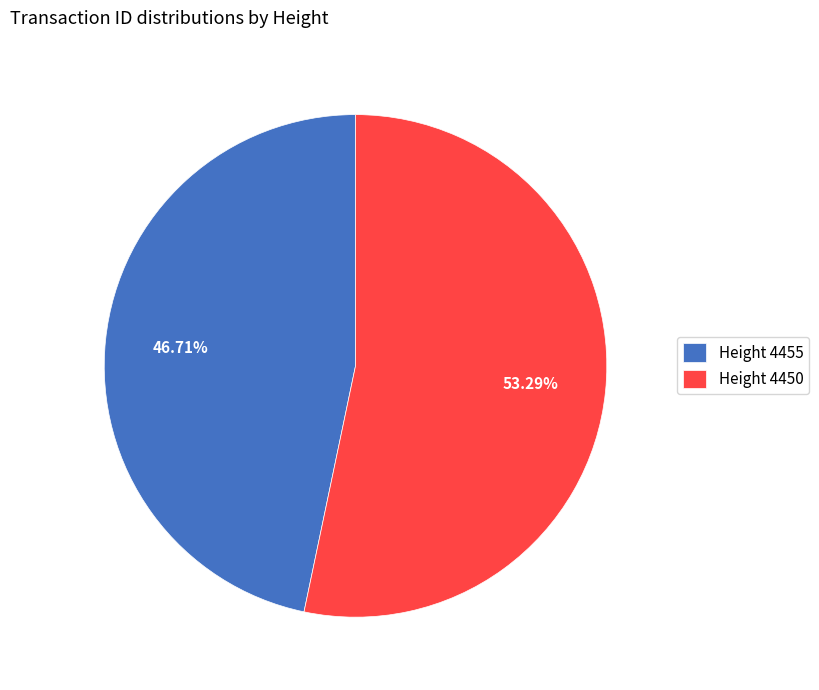

Combined, do Height 4455 and Height 4450 account for over 50%?

Yes